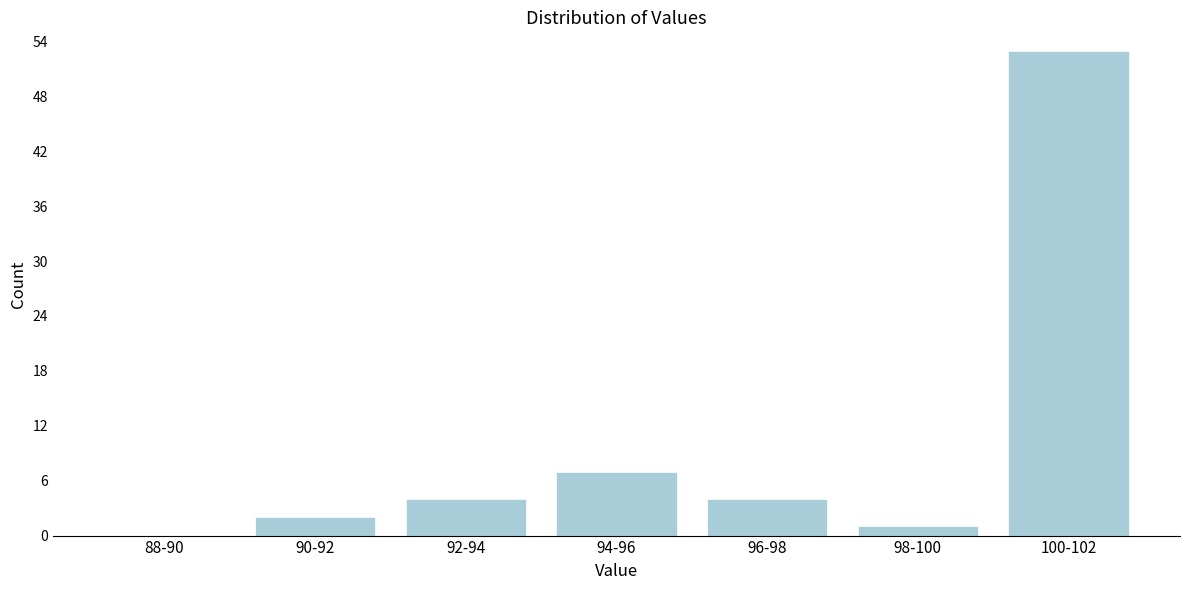

Reading left to right, list all the values displayed in this chart.

88-90=0	90-92=2	92-94=4	94-96=7	96-98=4	98-100=1	100-102=53